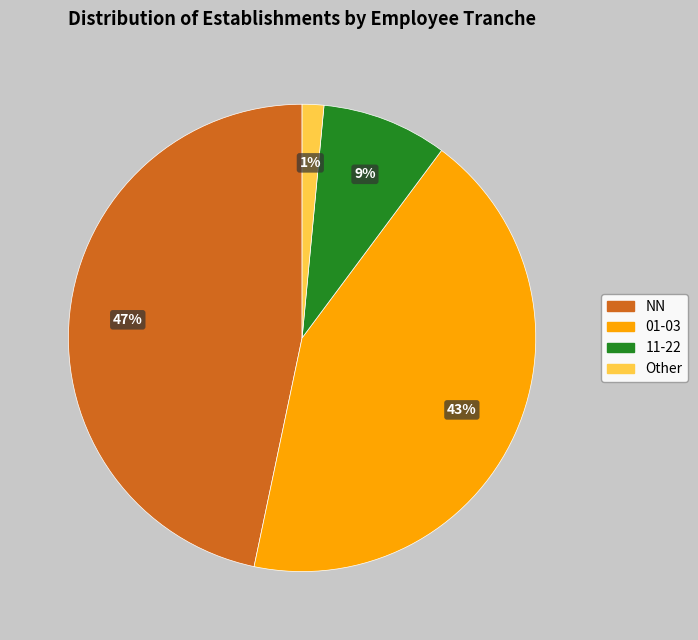

Is there any slice that represents more than half of the pie?

No